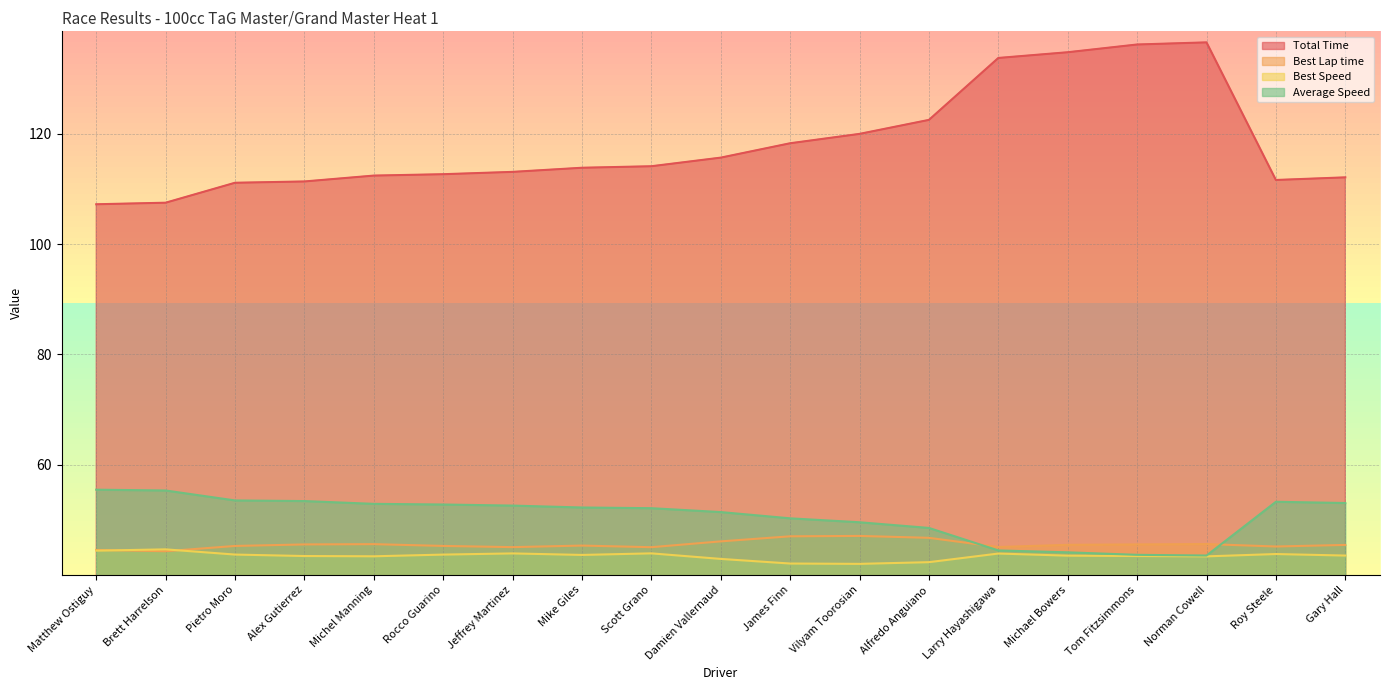

What is the label of the 2nd point from the right?

Roy Steele